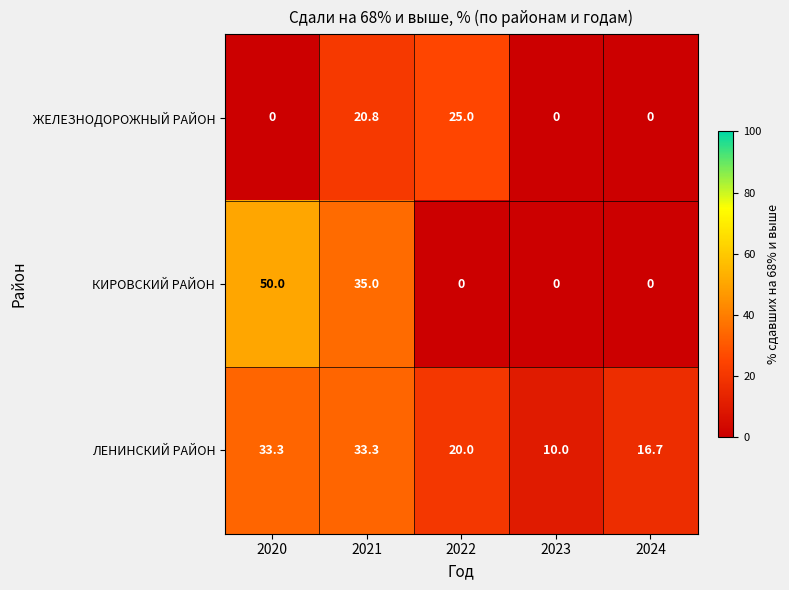

At which label is КИРОВСКИЙ РАЙОН closest to 25?

2021